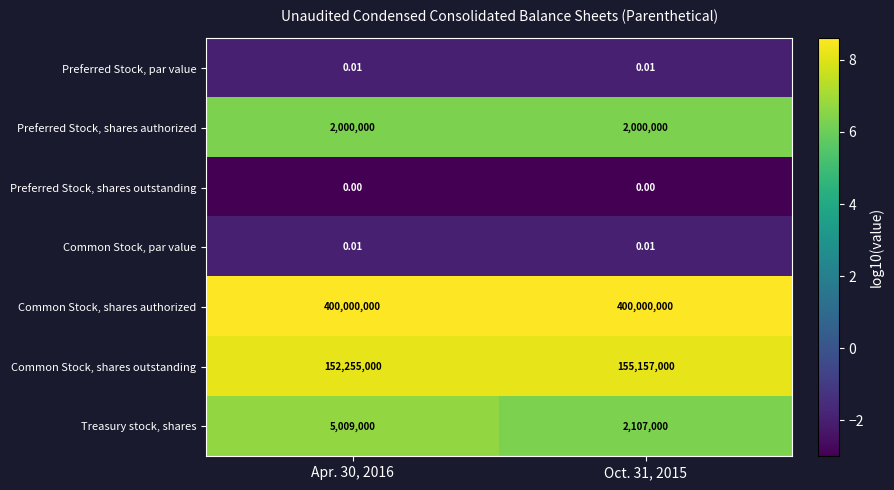

Which series has the largest total across all categories?

Common Stock, shares authorized